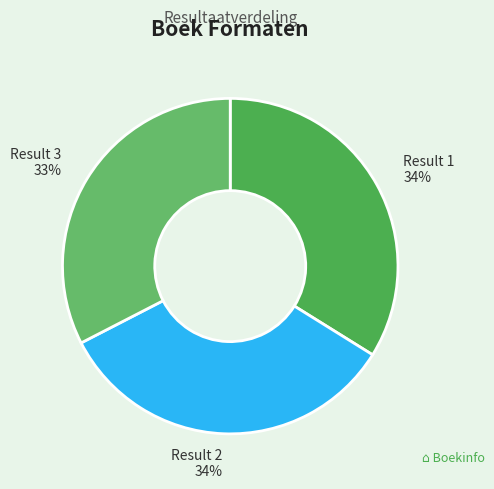

What is the smallest slice in the pie chart?

Result 3